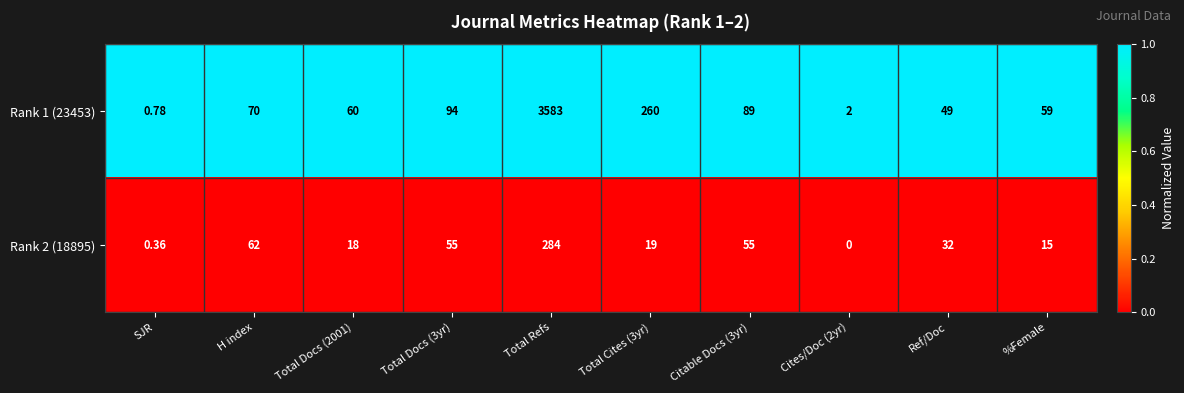

List the series in order of their peak value, lowest first.

Rank 2 (18895), Rank 1 (23453)